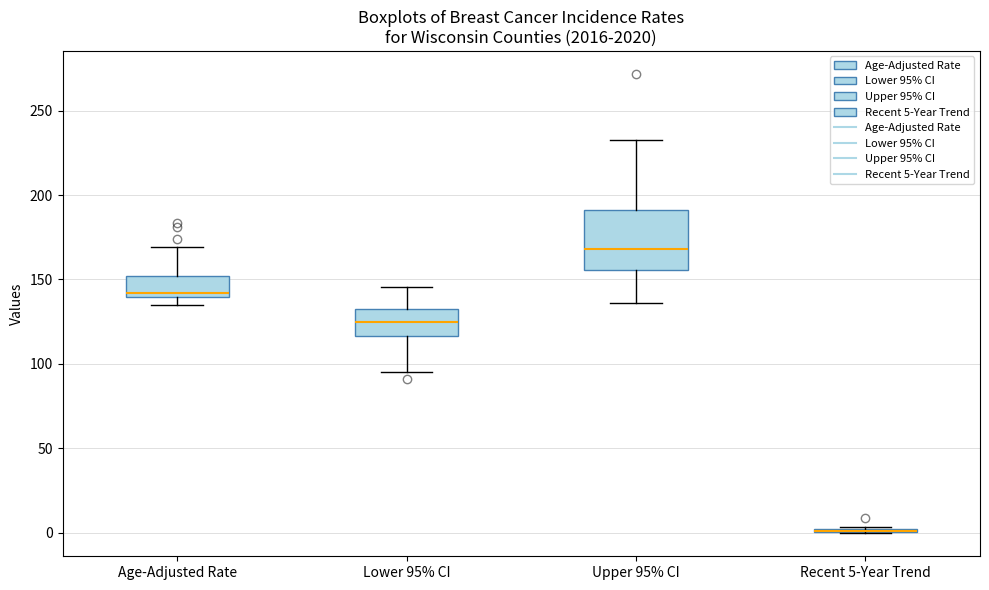

Comparing the boxes themselves (not the whiskers), which one is the tallest?

Upper 95% CI